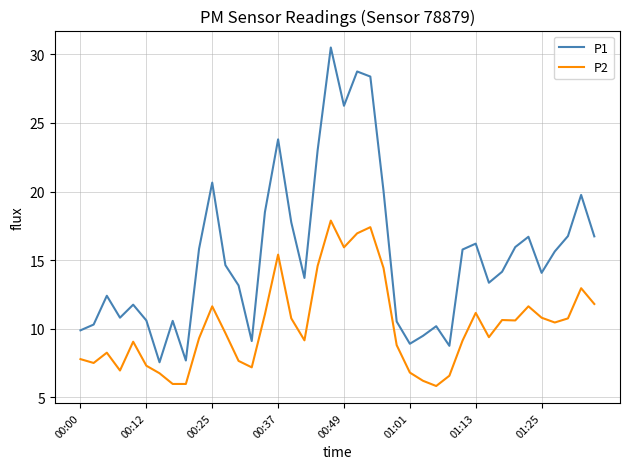

Which series has the widest spread of values?

P1